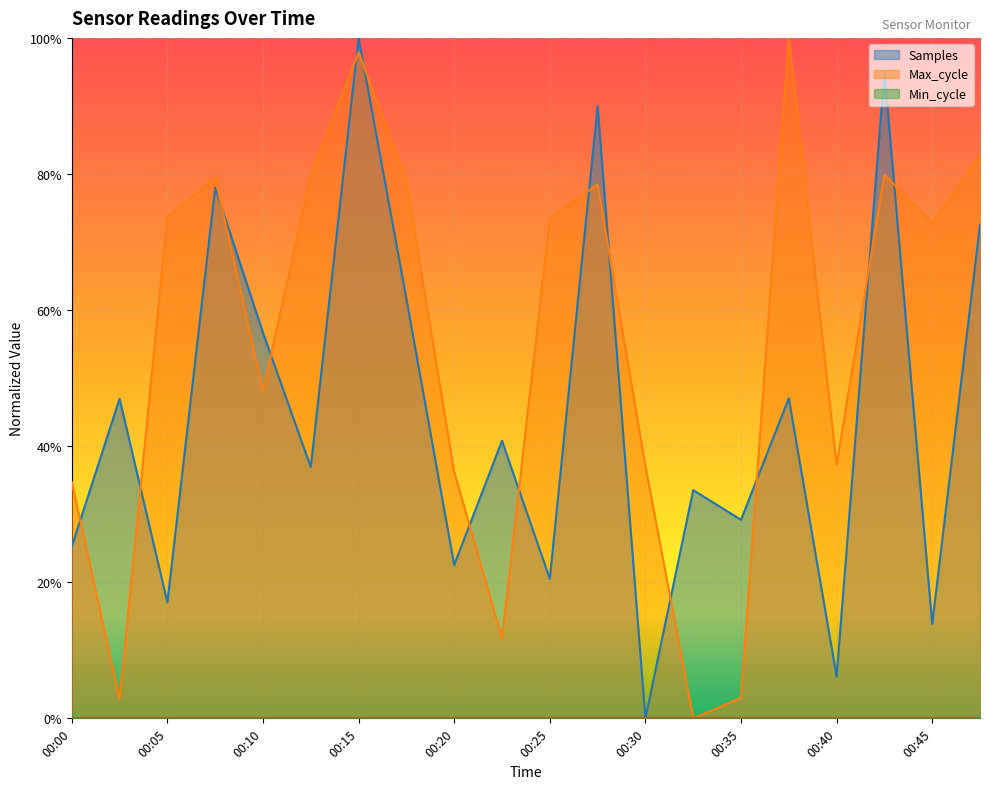

How many lines are shown in the chart?

2